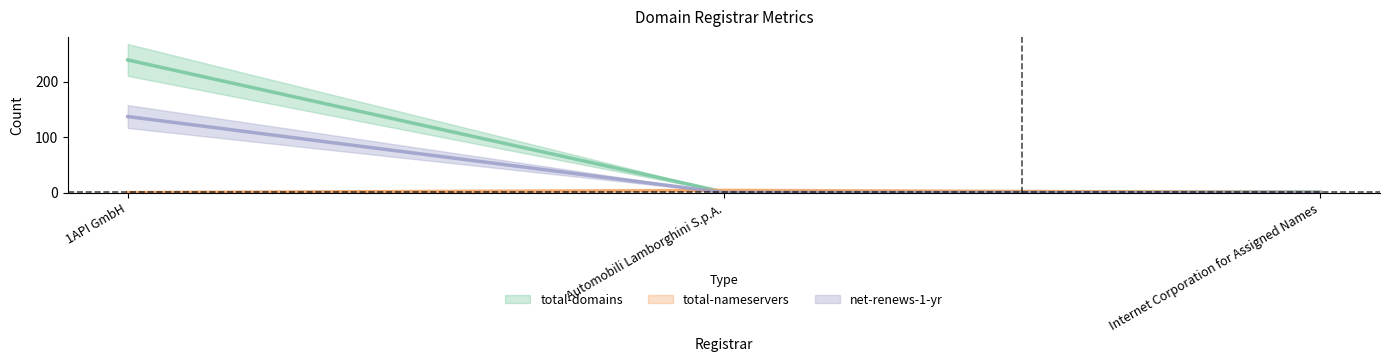

What is the difference between the total-domains values at 1API GmbH and Automobili Lamborghini S.p.A.?

238